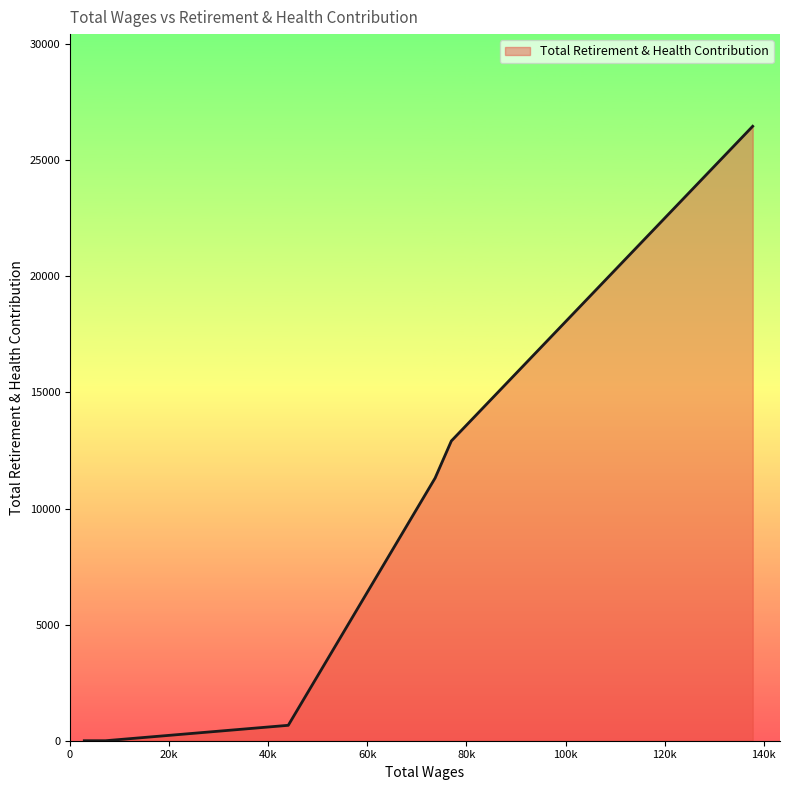

List the labels in order of value, largest first.

0, 1, 2, 3, 4, 5, 6, 7, 8, 9, 10, 11, 12, 13, 14, 15, 16, 17, 18, 19